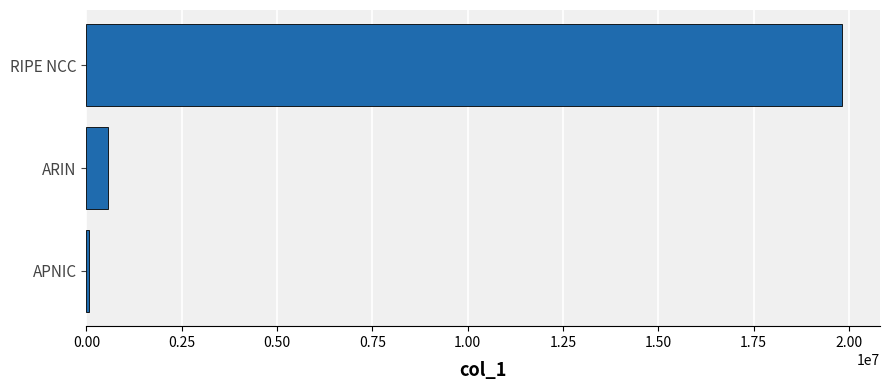

What is the difference between the values at ARIN and RIPE NCC?

19256832